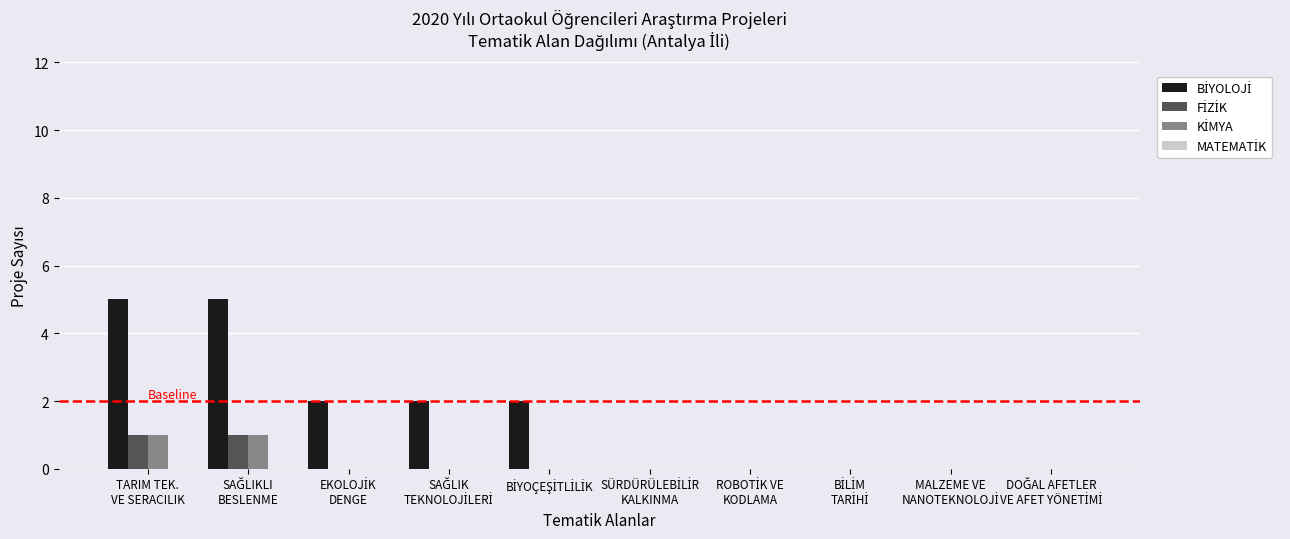

At which category is the sum across all series the highest?

TARIM TEK.
VE SERACILIK